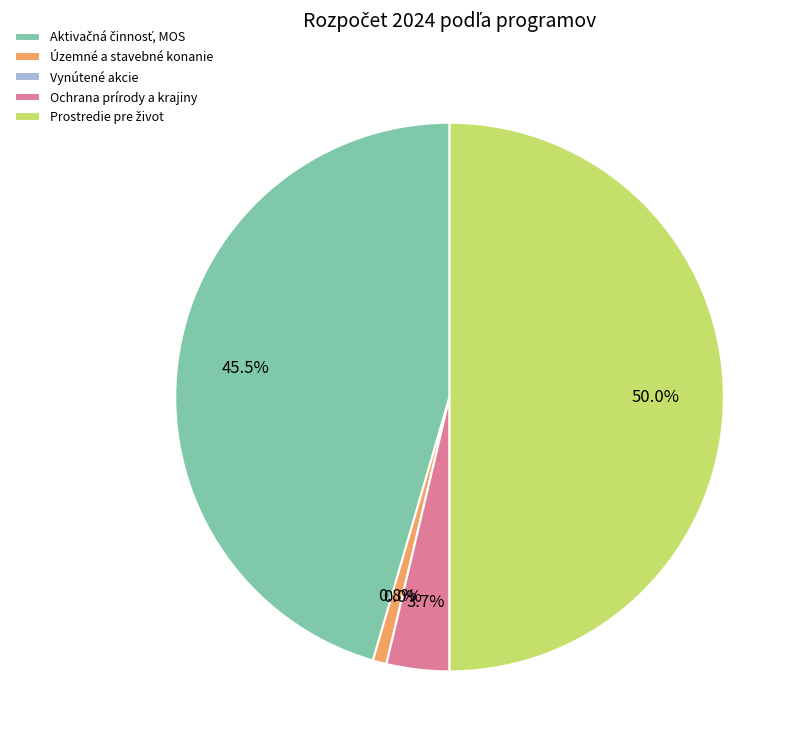

What is the largest slice in the pie chart?

Prostredie pre život